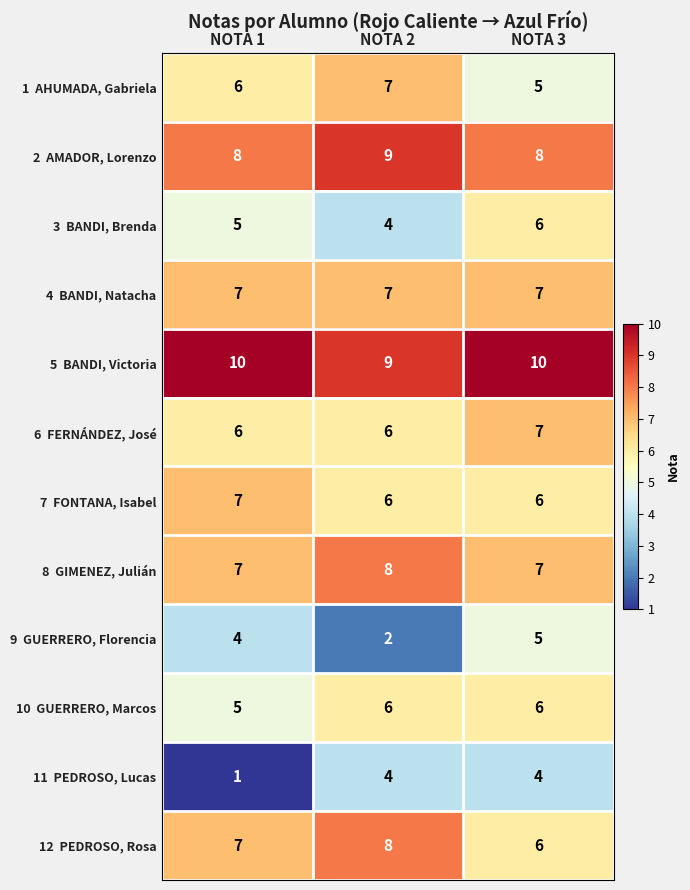

At how many categories does at least one series exceed 5?

3